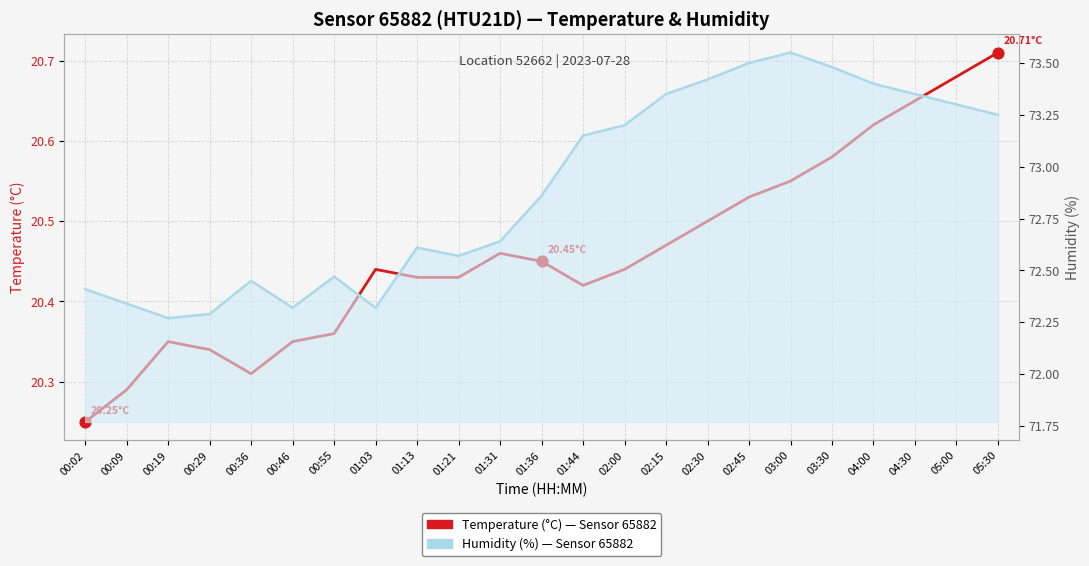

What is the total value across all series at 00:02?

92.7